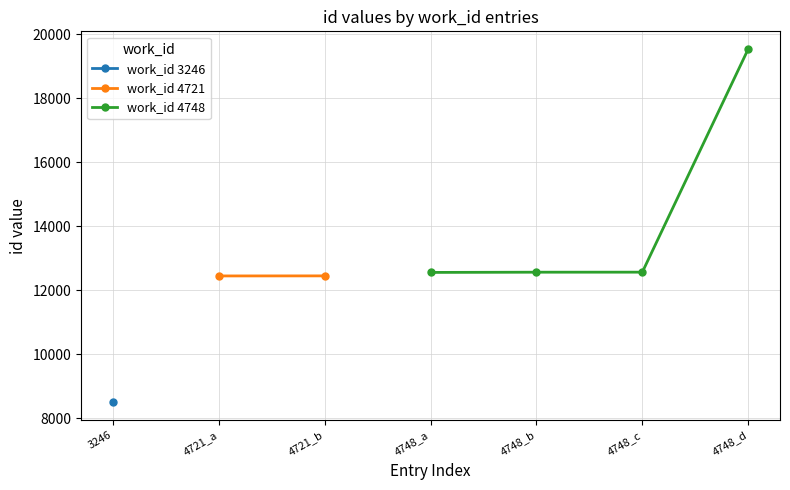

What is the value of the id point at the 2nd from the left?

12453